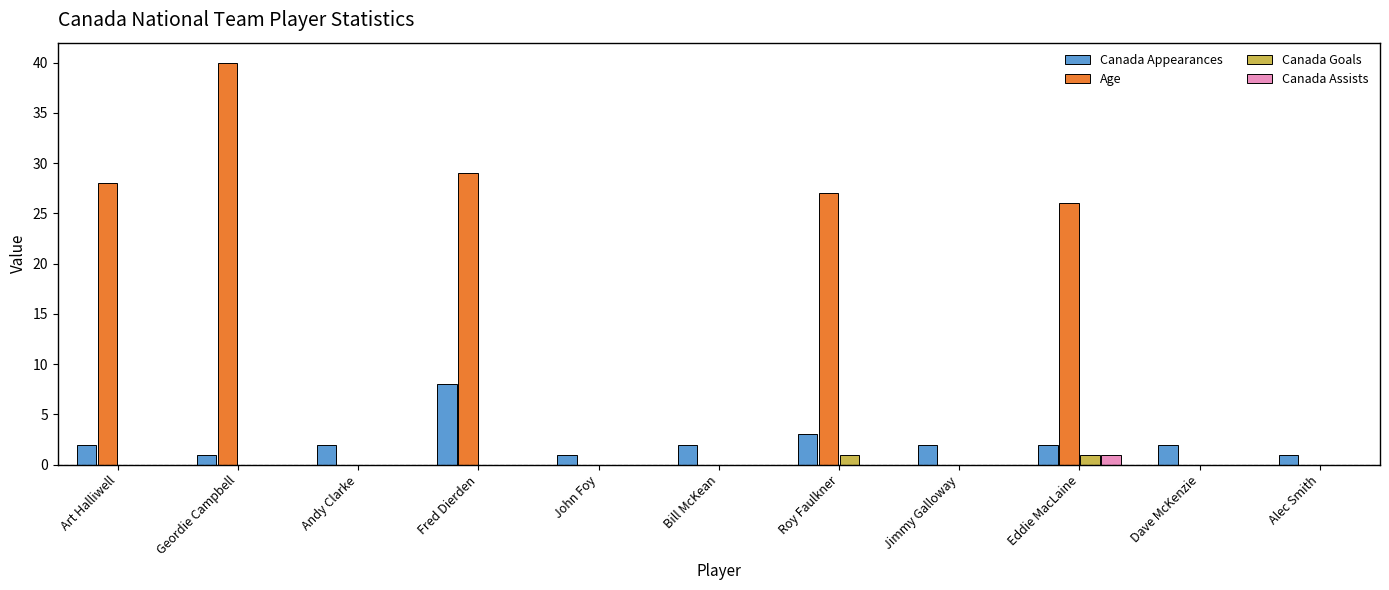

How many groups of bars are there?

11